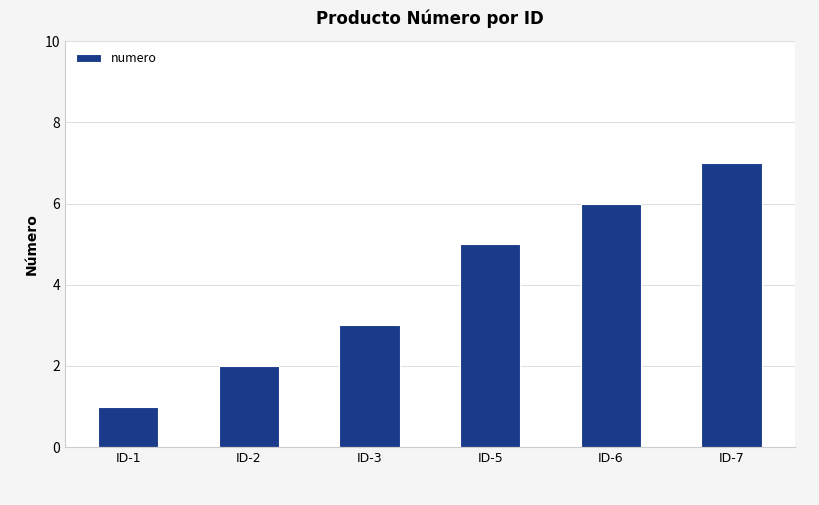

Rank the categories by value from highest to lowest.

ID-7, ID-6, ID-5, ID-3, ID-2, ID-1